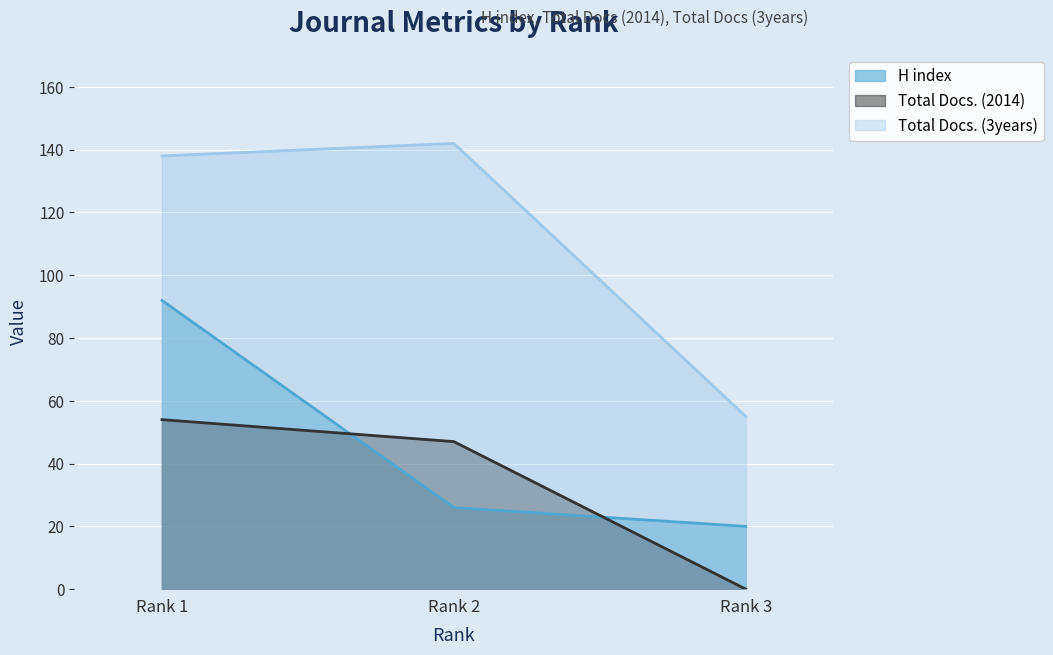

How many values in the Total Docs. (3years) series are below 138?

1